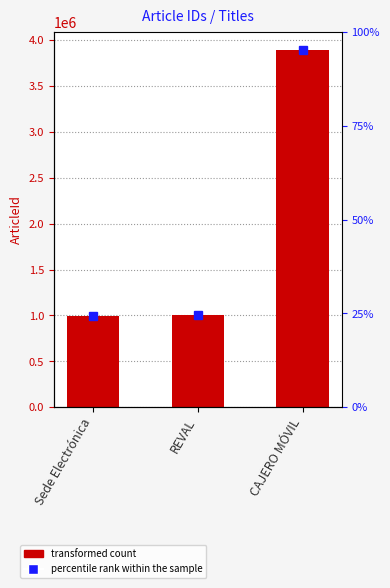

What is the difference between the maximum and second lowest values in the ArticleId series?

2891553.0